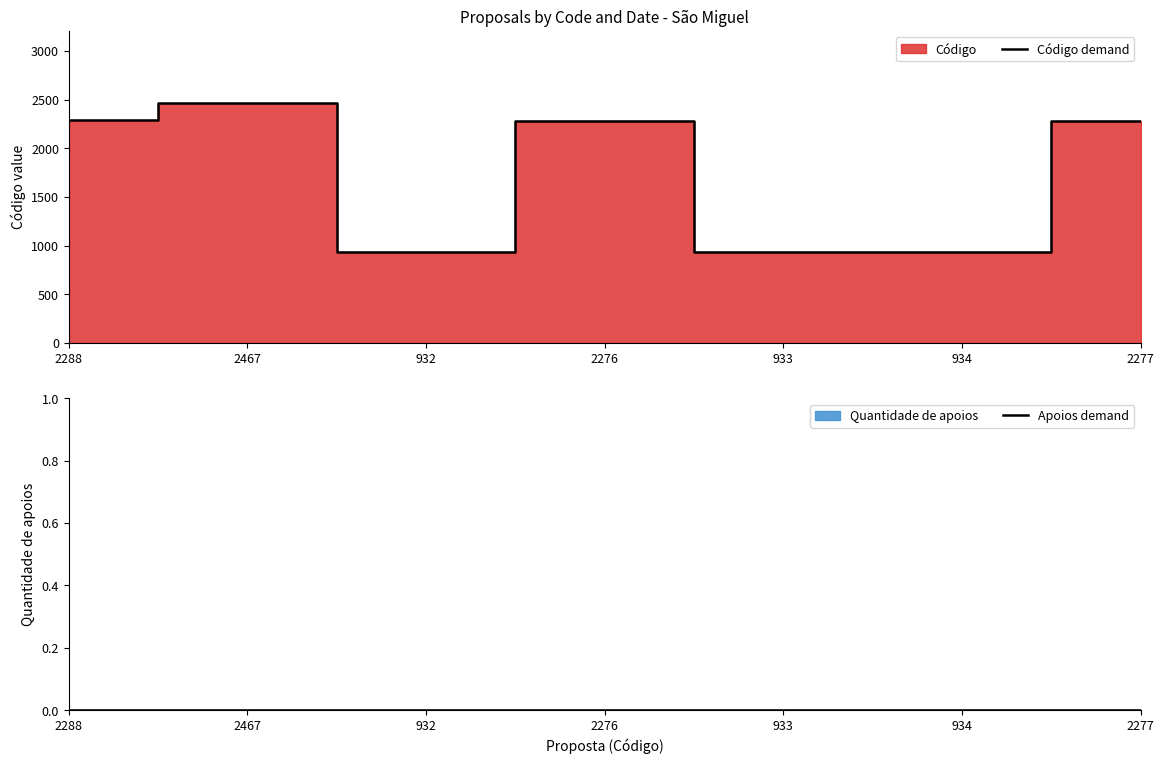

True or false: Apoios demand and Código demand cross at least once.

False